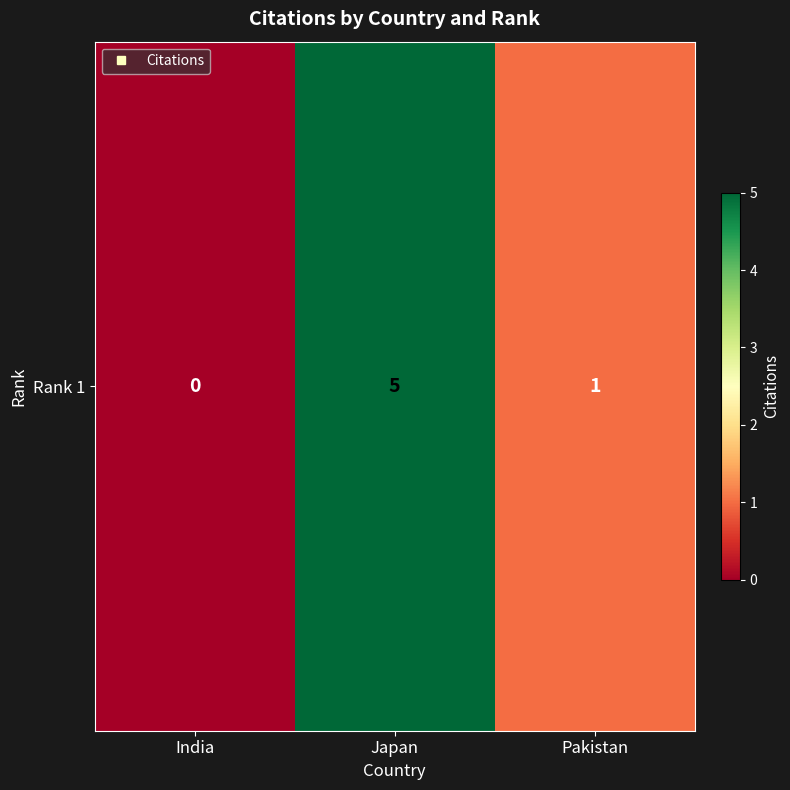

How many data points does each series have?

3